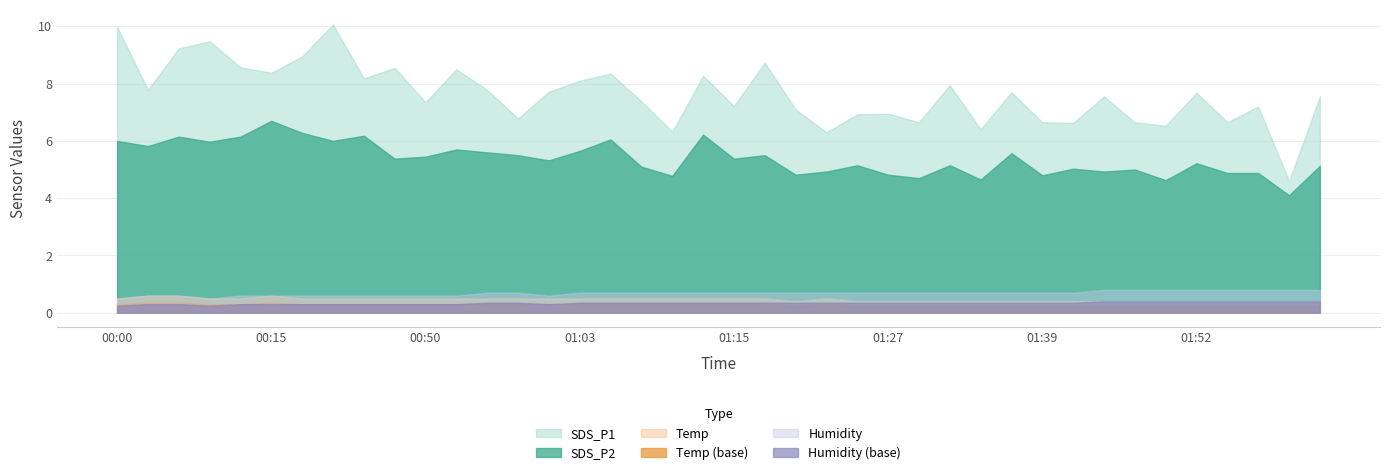

How many data points in SDS_P2 are above 5?

27